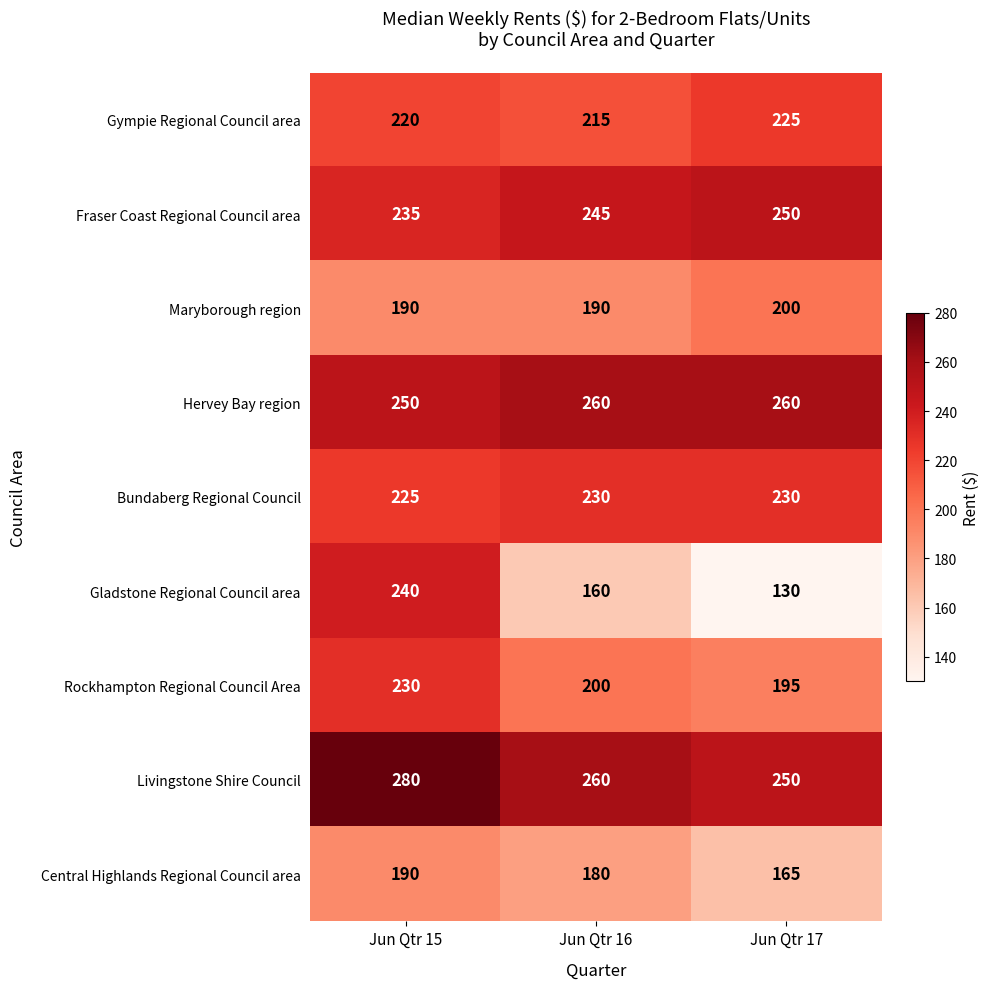

True or false: Maryborough region has a value of 101 at Jun Qtr 17.

False